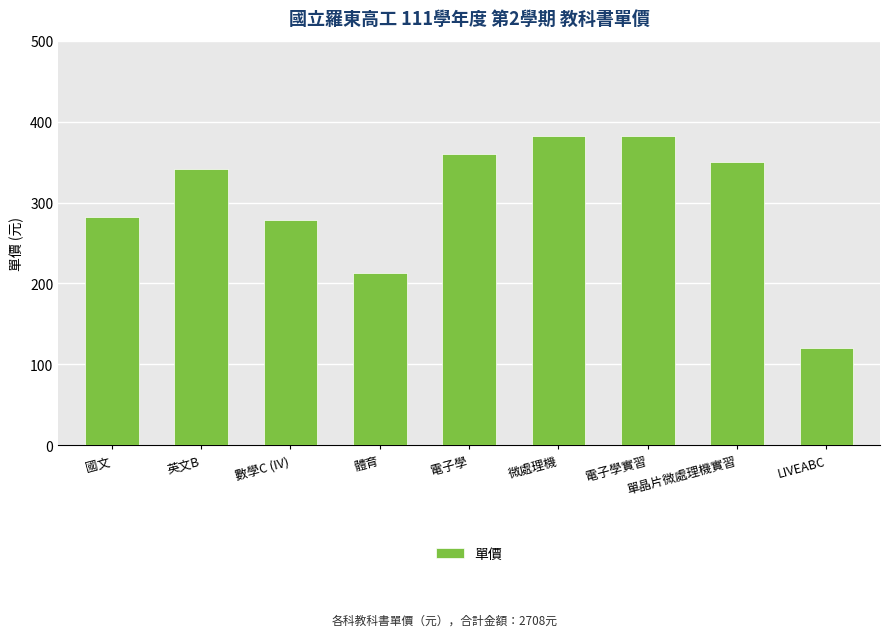

How many data points are less than 341?

4